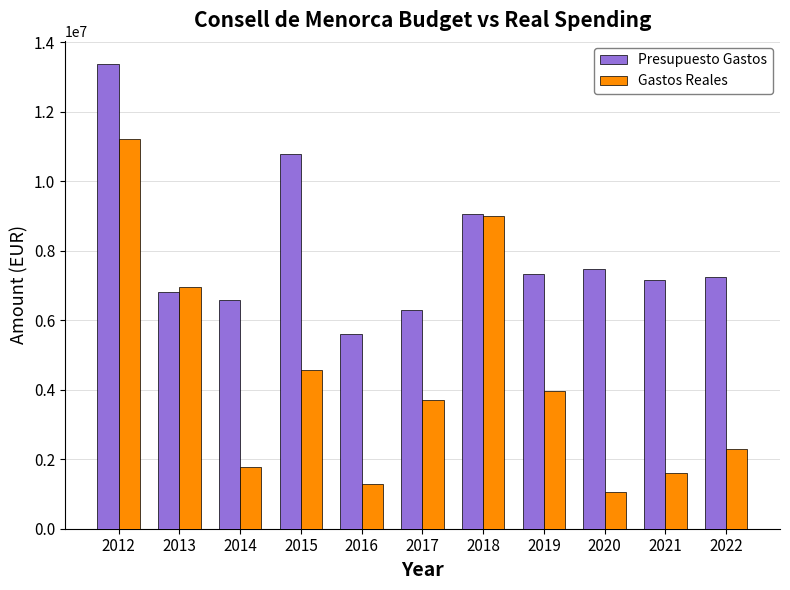

What are all the series names shown in the legend?

Presupuesto Gastos, Gastos Reales